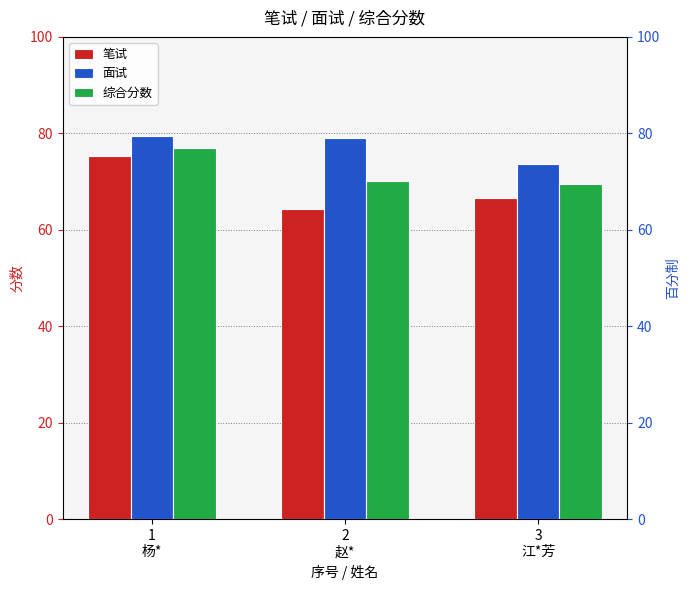

What is the sum of the 综合分数 values at 1
杨* and 2
赵*?

147.2